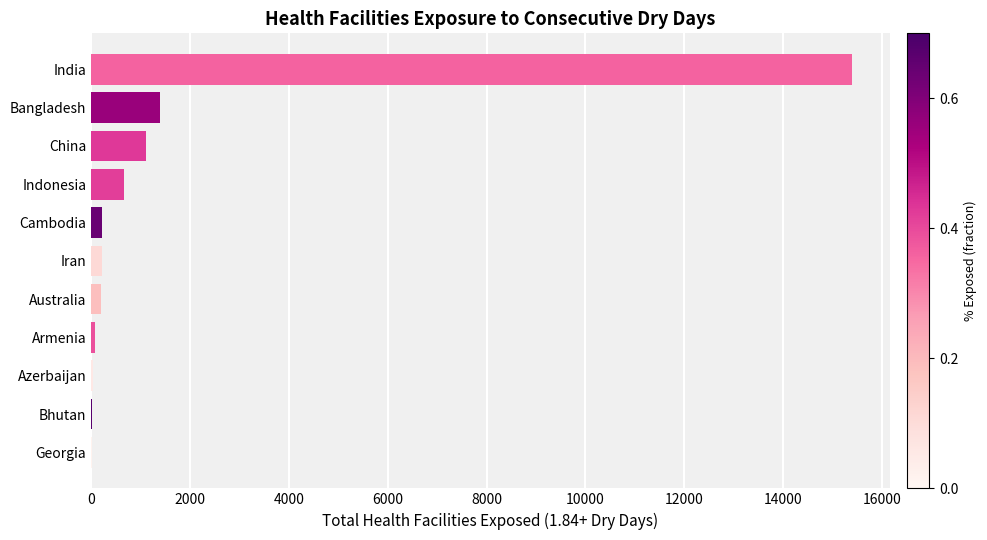

Where is the data nearest to the value 7697?

Bangladesh